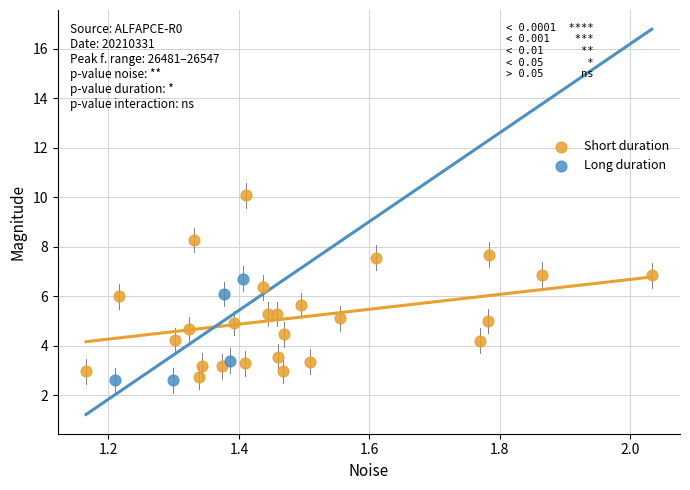

Which series has the largest Y range (max minus min)?

Short duration